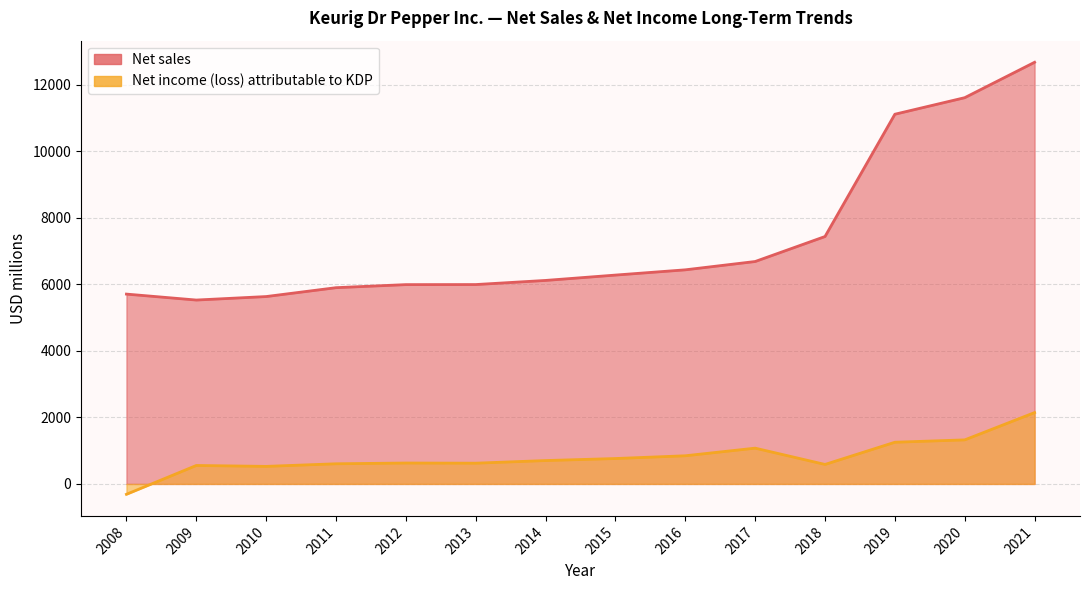

Read the Net sales value at 2018, to the nearest 50.

7450